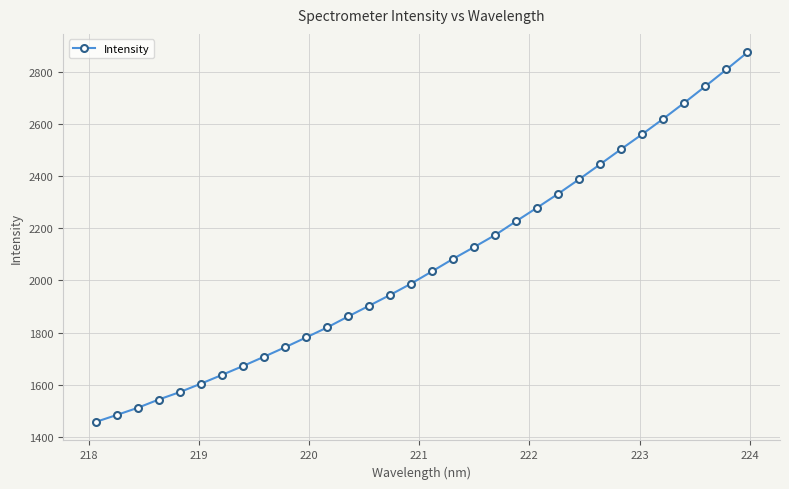

What is the sum of all values?

66126.1